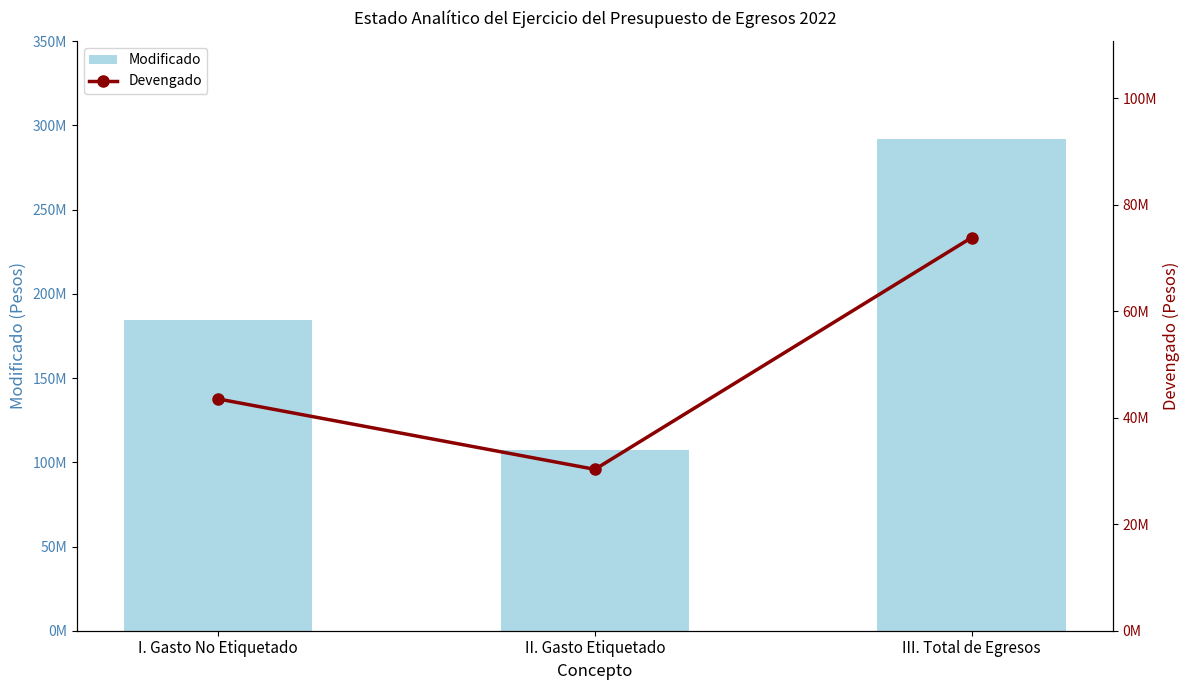

List the series in order of their overall mean, lowest first.

Devengado, Modificado